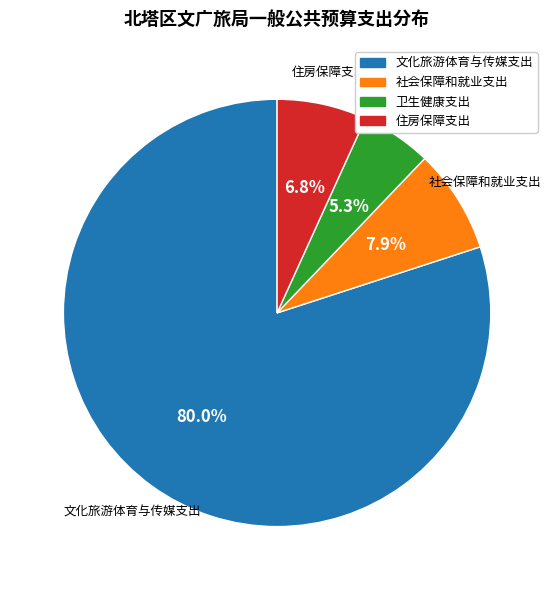

Is there any slice that represents more than half of the pie?

Yes